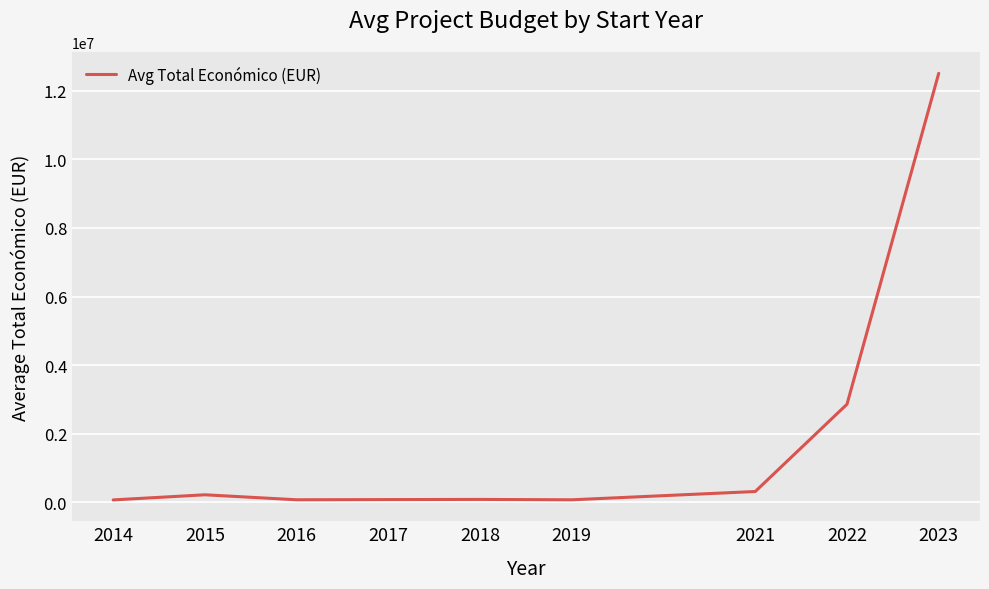

True or false: the data has more than 1 interior local peaks.

True